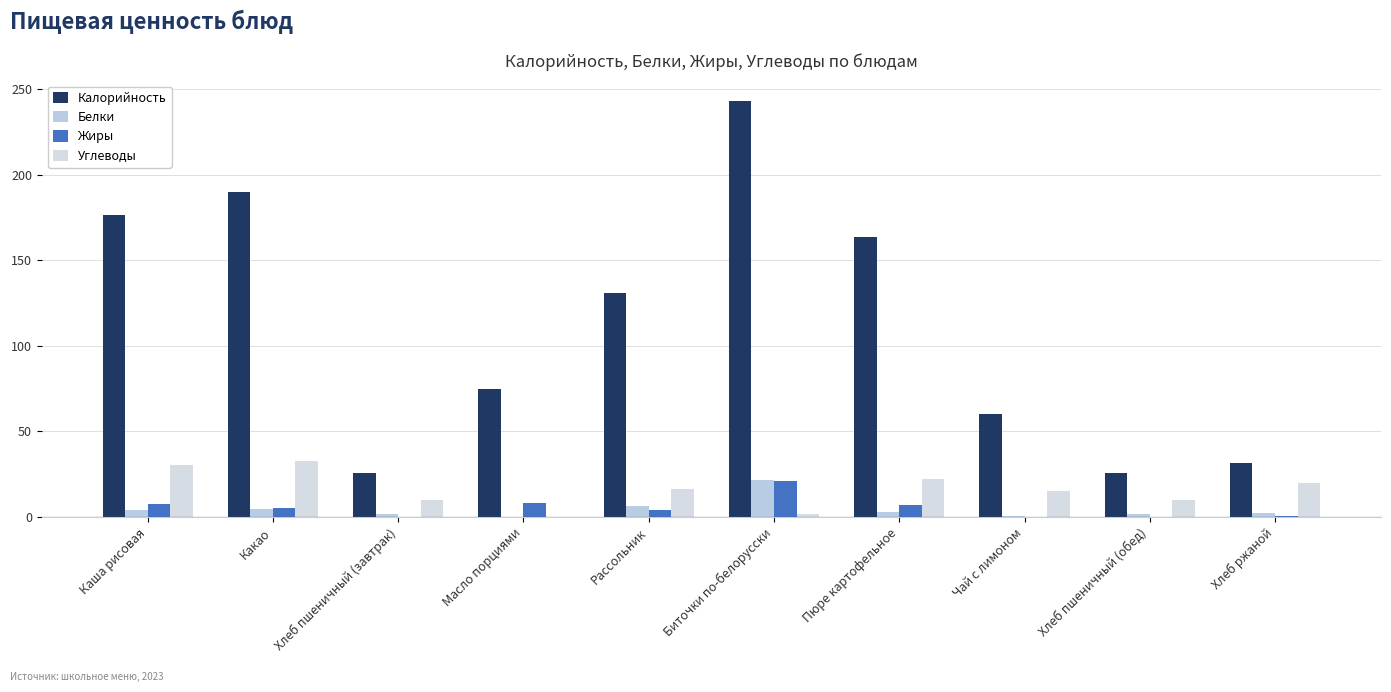

Reading left to right, list all the values displayed in this chart.

Калорийность: 176.4	190.0	25.5	74.8	131.0	242.7	163.5	60.0	25.5	31.3
Белки: 4.2	4.9	1.6	0.1	6.3	21.3	3.1	0.3	1.6	2.2
Жиры: 7.6	5.0	0.2	8.2	4.3	20.9	6.8	0.0	0.2	0.4
Углеводы: 30.2	32.5	9.7	0.1	16.1	1.9	21.9	15.2	9.7	19.8